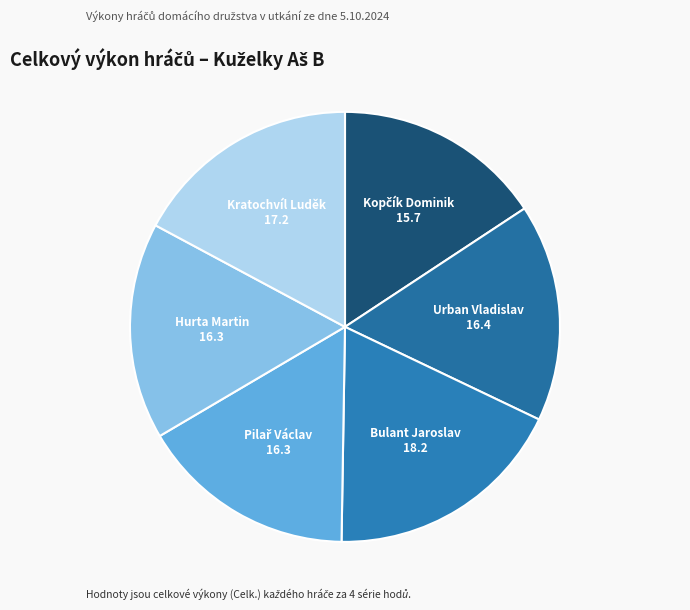

Does any single category account for the majority?

No